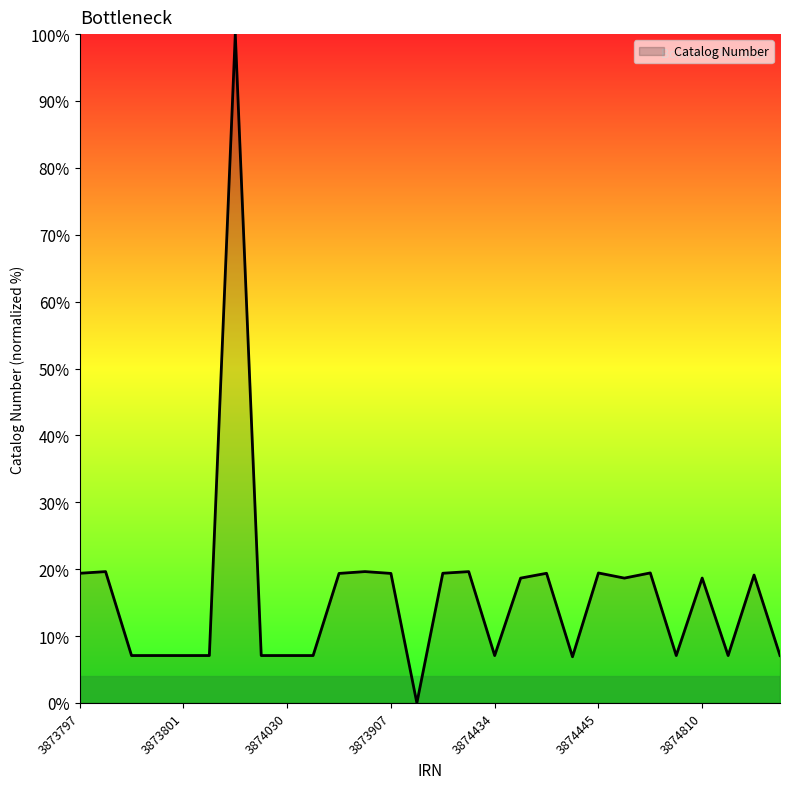

What is the difference between the maximum and minimum values?

100.0